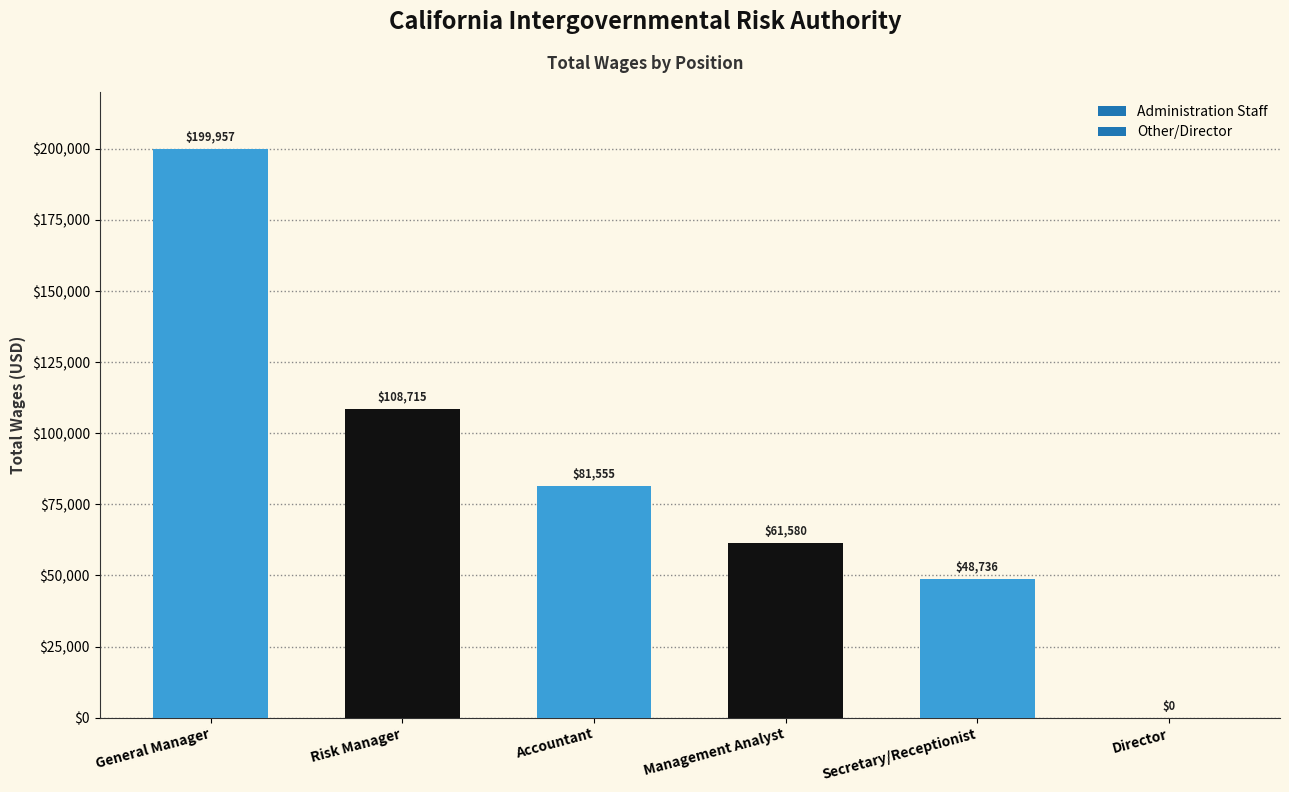

Reading left to right, list all the values displayed in this chart.

199957	108715	81555	61580	48736	0